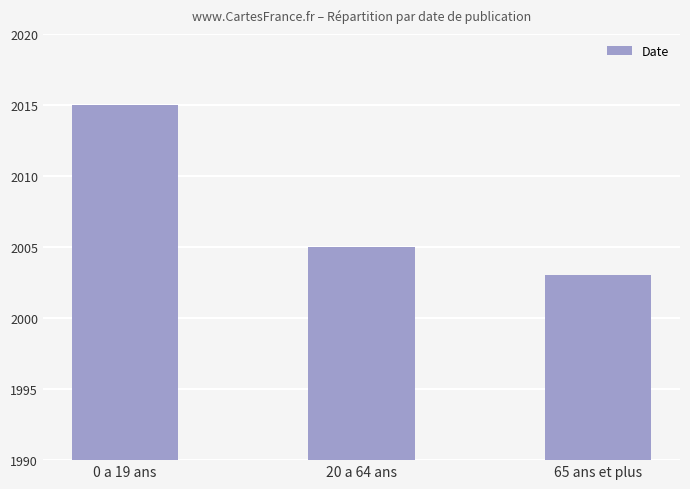

What is the value of the 1st bar from the left?

2015